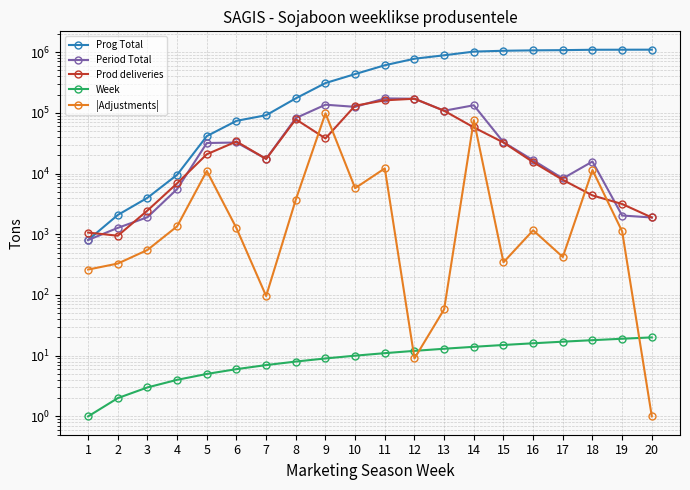

How many lines are shown in the chart?

5